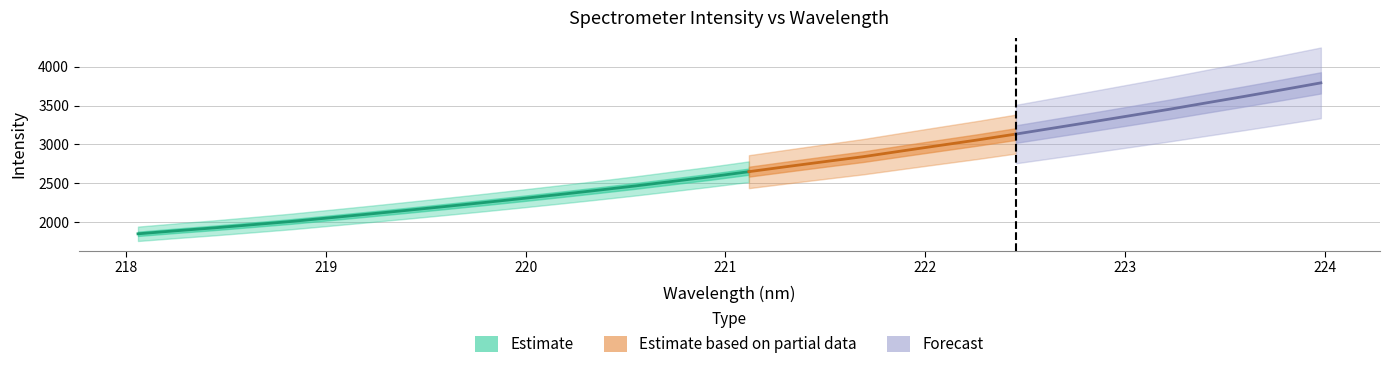

Is the value of y at 19 greater than the value of x at 7?

Yes